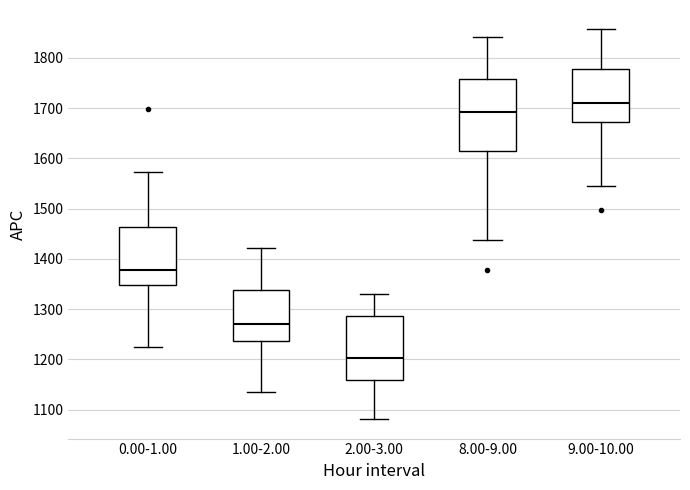

Which box's median line is the lowest?

2.00-3.00